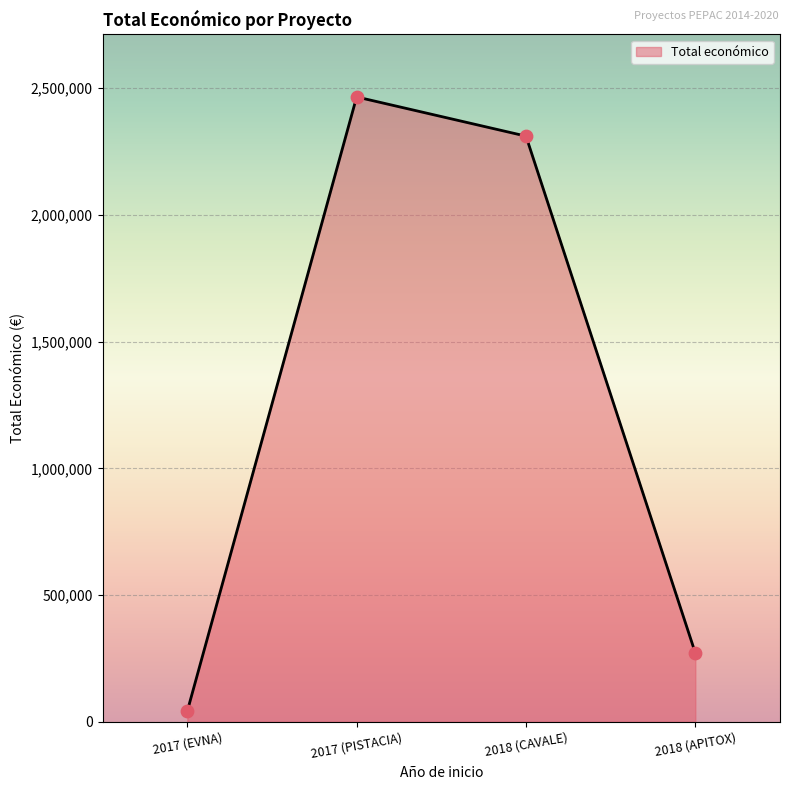

Which has a higher value, 2018 (APITOX) or 2017 (PISTACIA)?

2017 (PISTACIA)